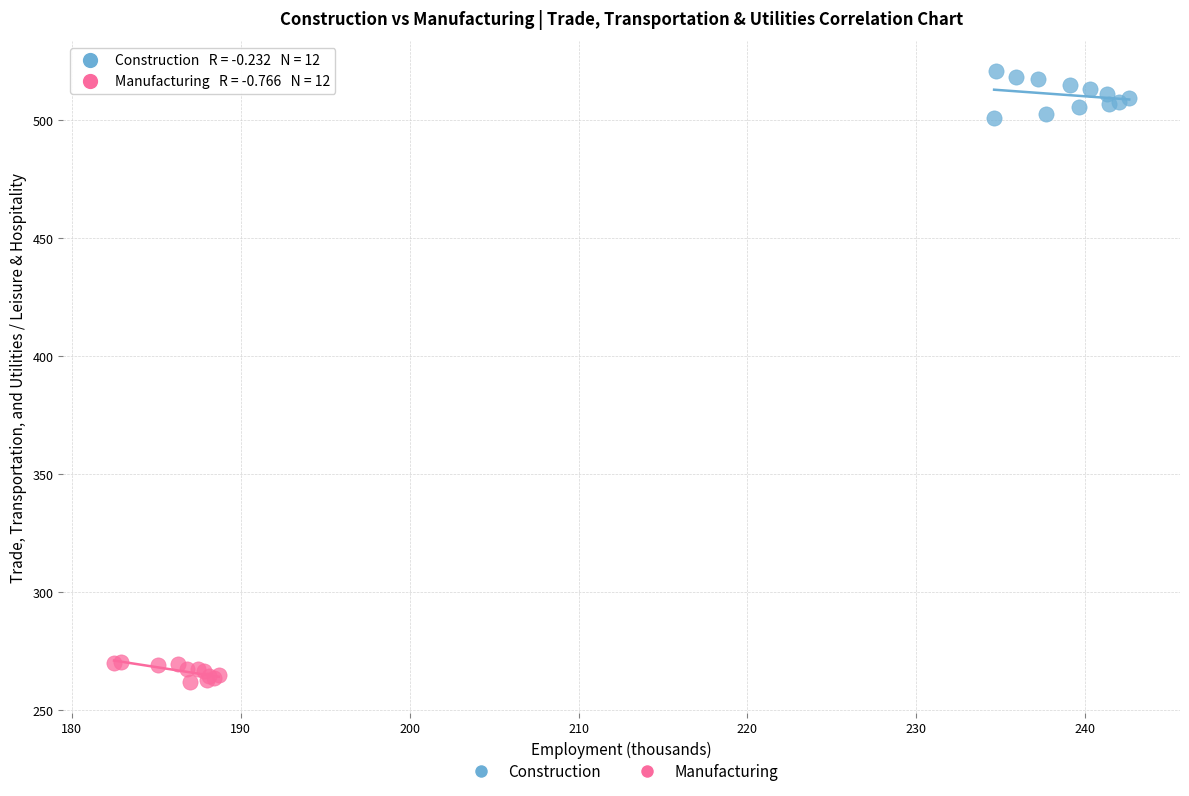

Which series reaches the maximum Y coordinate?

Construction